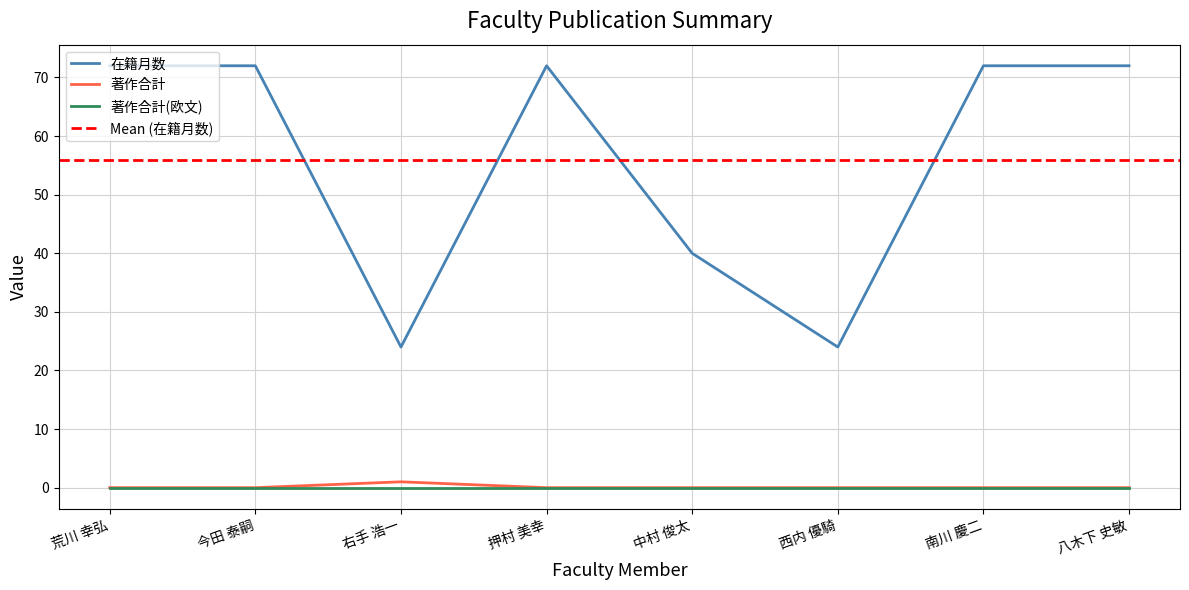

How many positive values does the 著作合計 series have?

1